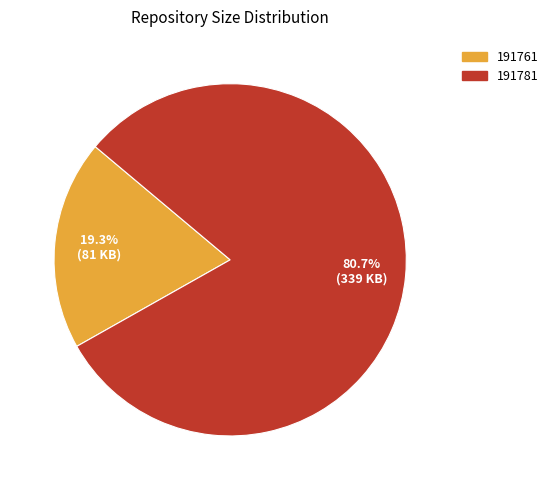

Rank the categories by value from lowest to highest.

191761, 191781